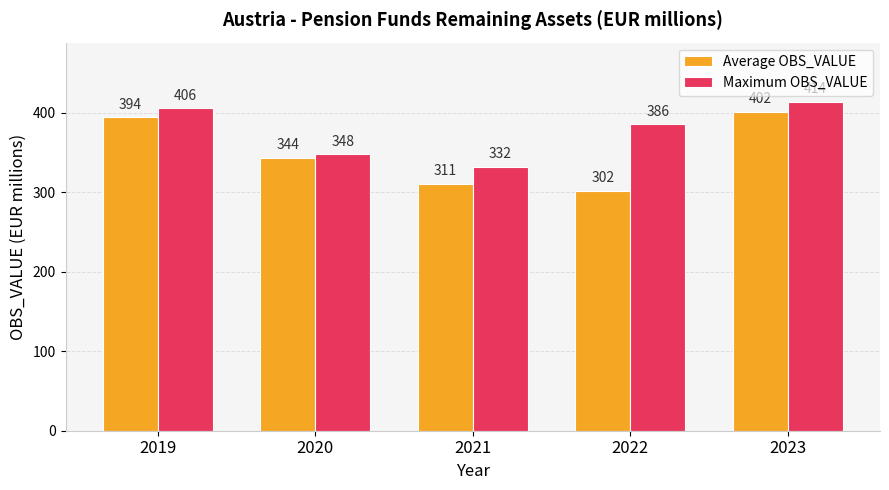

At which category is the sum across all series the highest?

2023